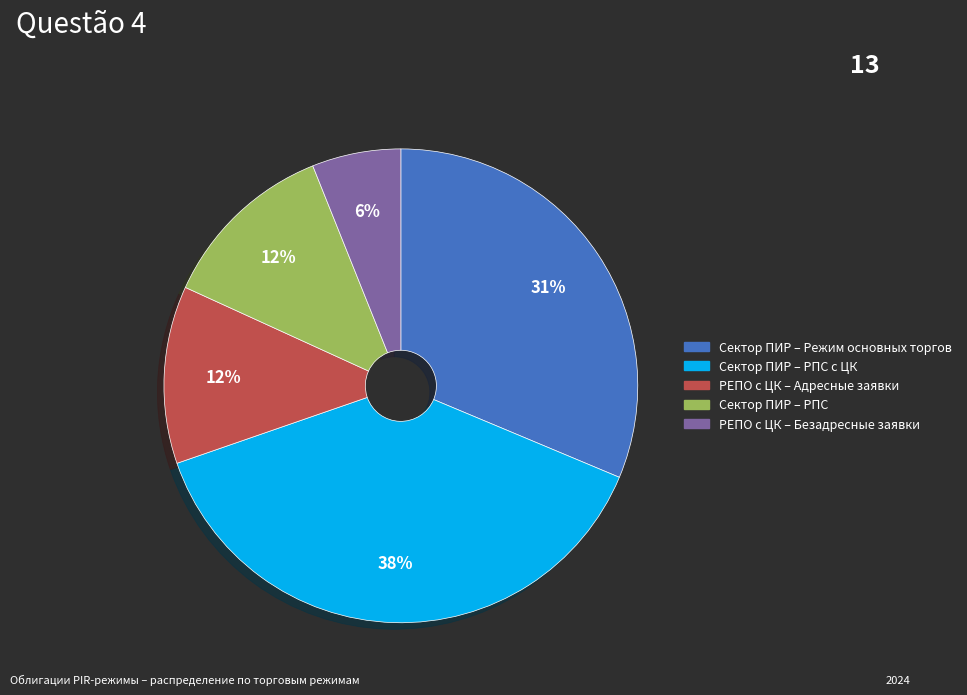

Which category has the biggest portion of the pie?

Сектор ПИР – РПС с ЦК